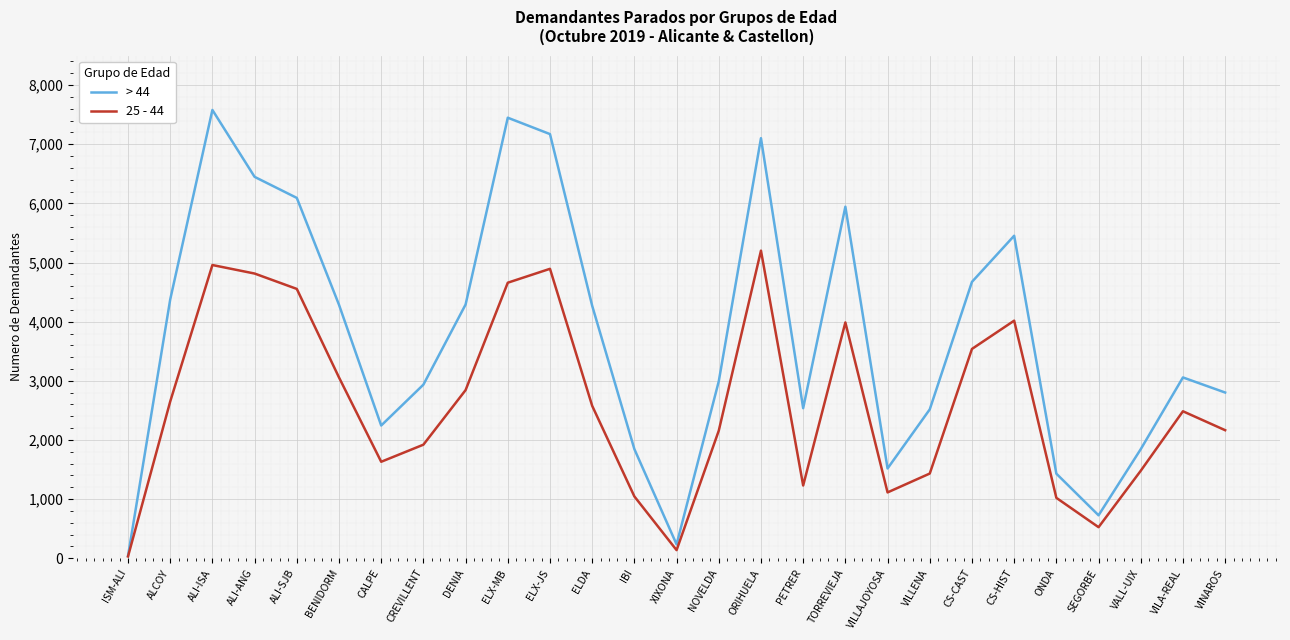

Which category has the highest value in the 25 - 44 series?

ORIHUELA